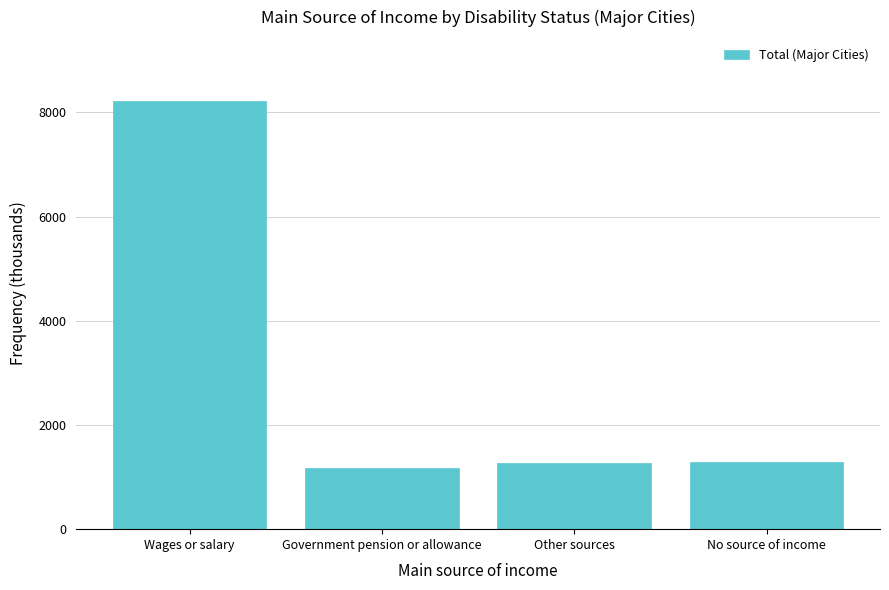

True or false: the data shows 1964.9 at Government pension or allowance.

False